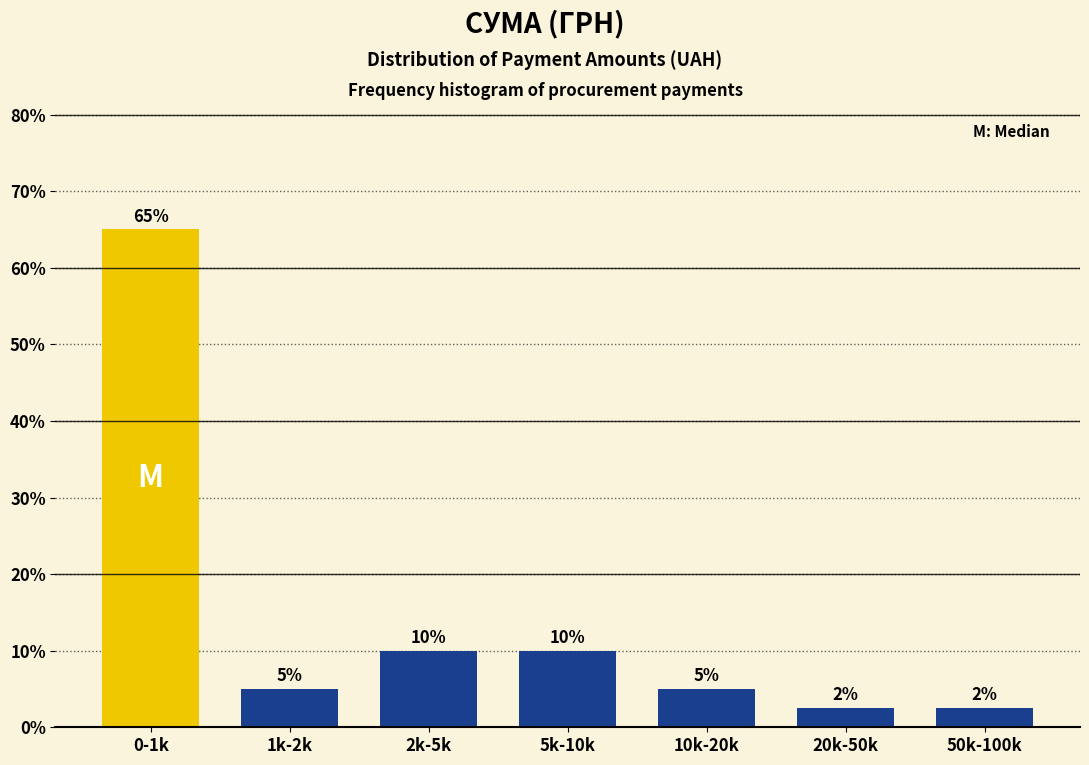

What is the approximate value at 5k-10k?

10.0